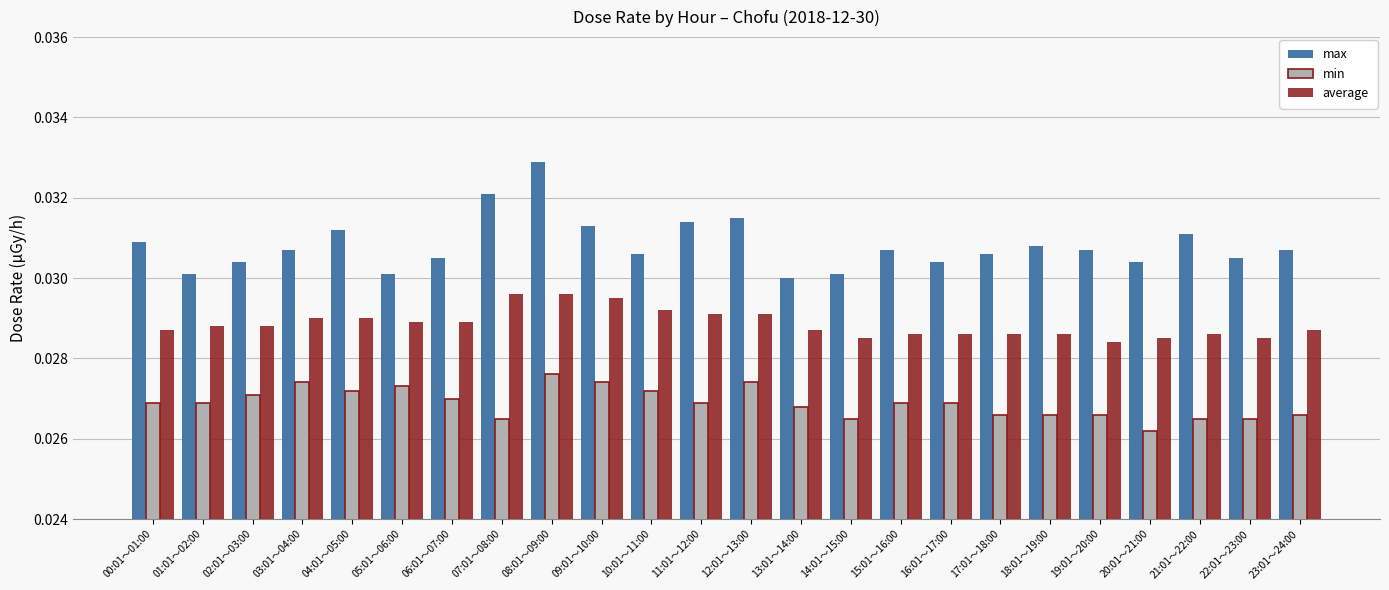

Count the max values in the range 0 to 1.

24